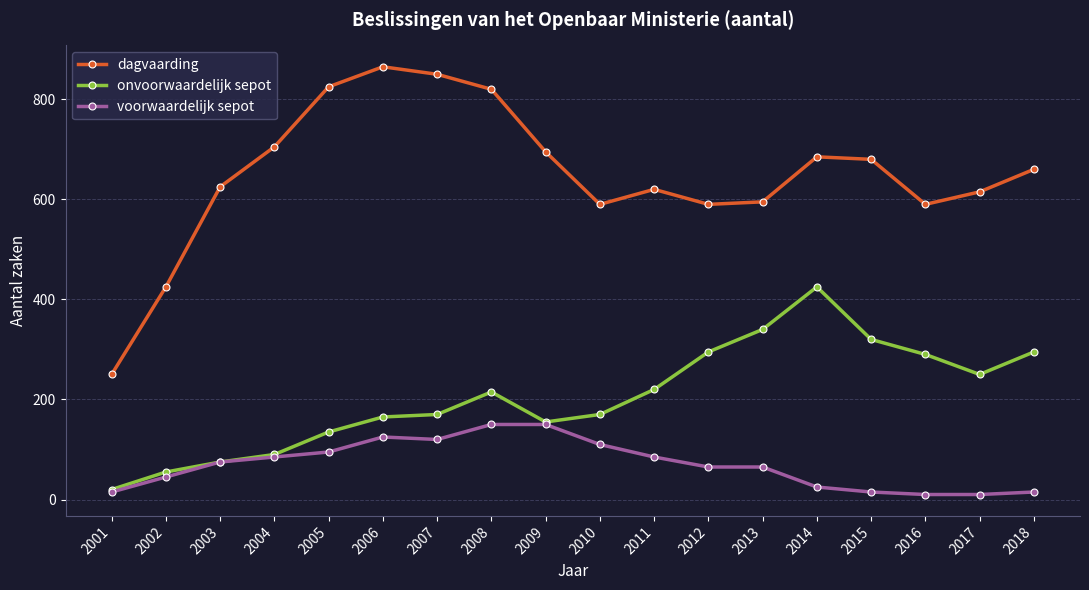

Which series has the largest range (max minus min)?

dagvaarding